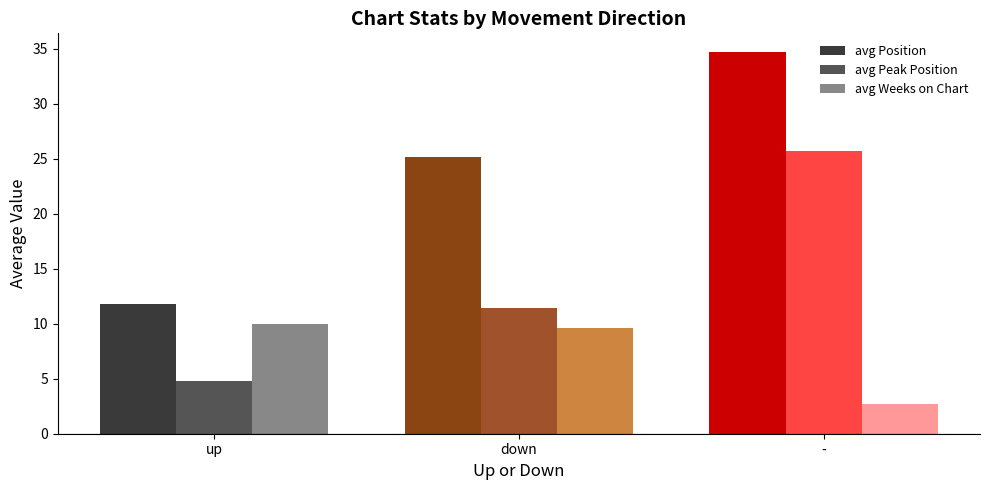

Which series has the largest range (max minus min)?

avg Position